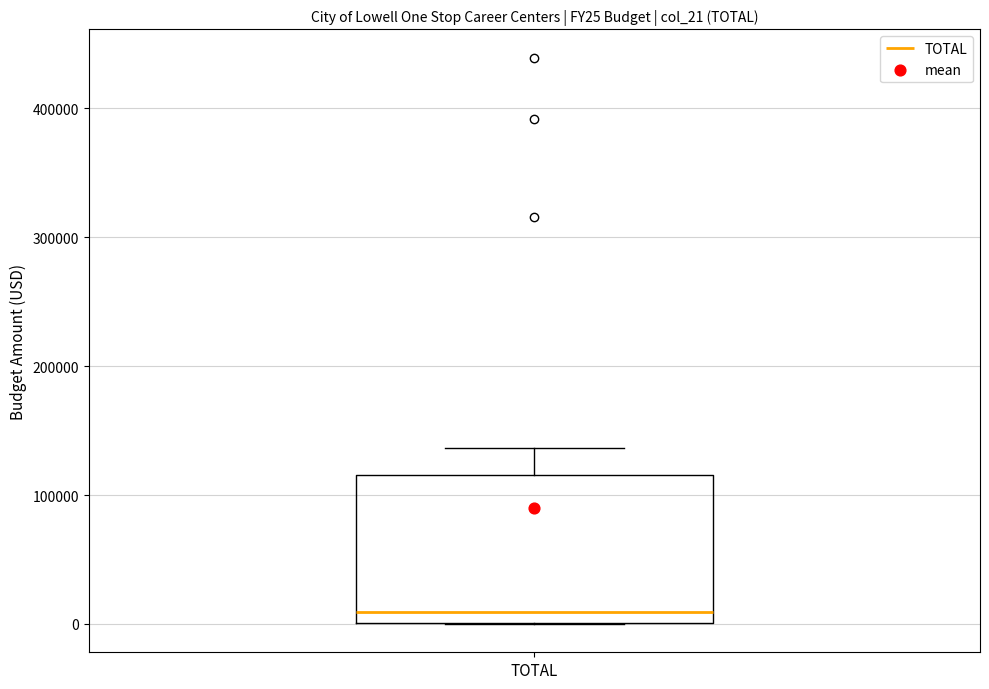

Read this box plot against the y-axis: the position of the median line, the range covered by the box, and the ends of both whiskers. The values are not printed on the chart, so give them approximately, as read against the axis.

median 10000, box 0 to 120000, whiskers 0 to 140000